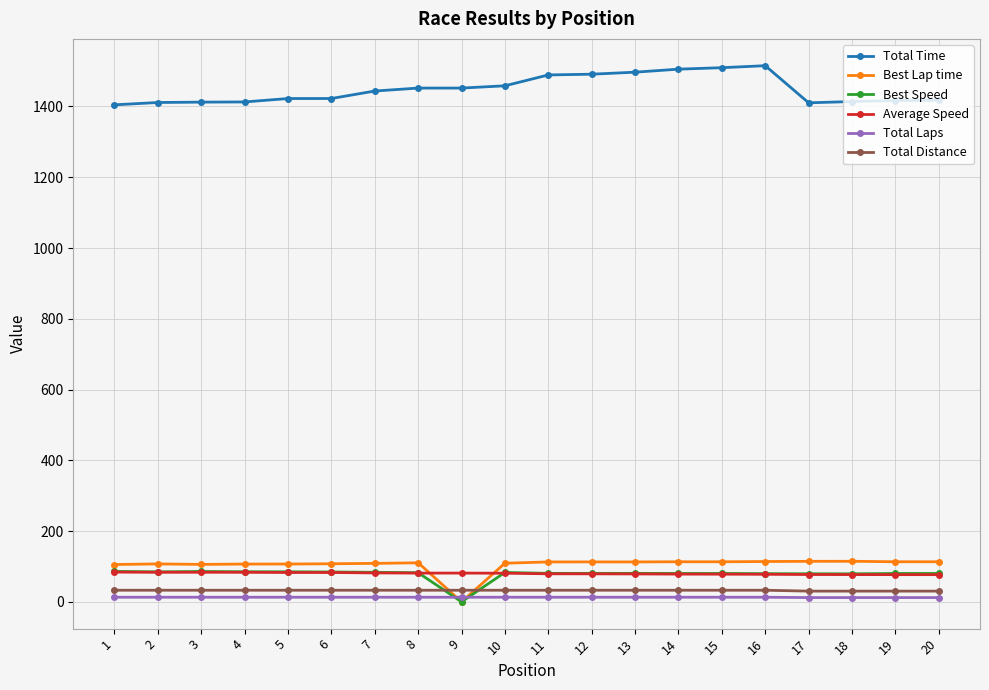

The value of Best Speed at 18 is 79.2. True or false?

True